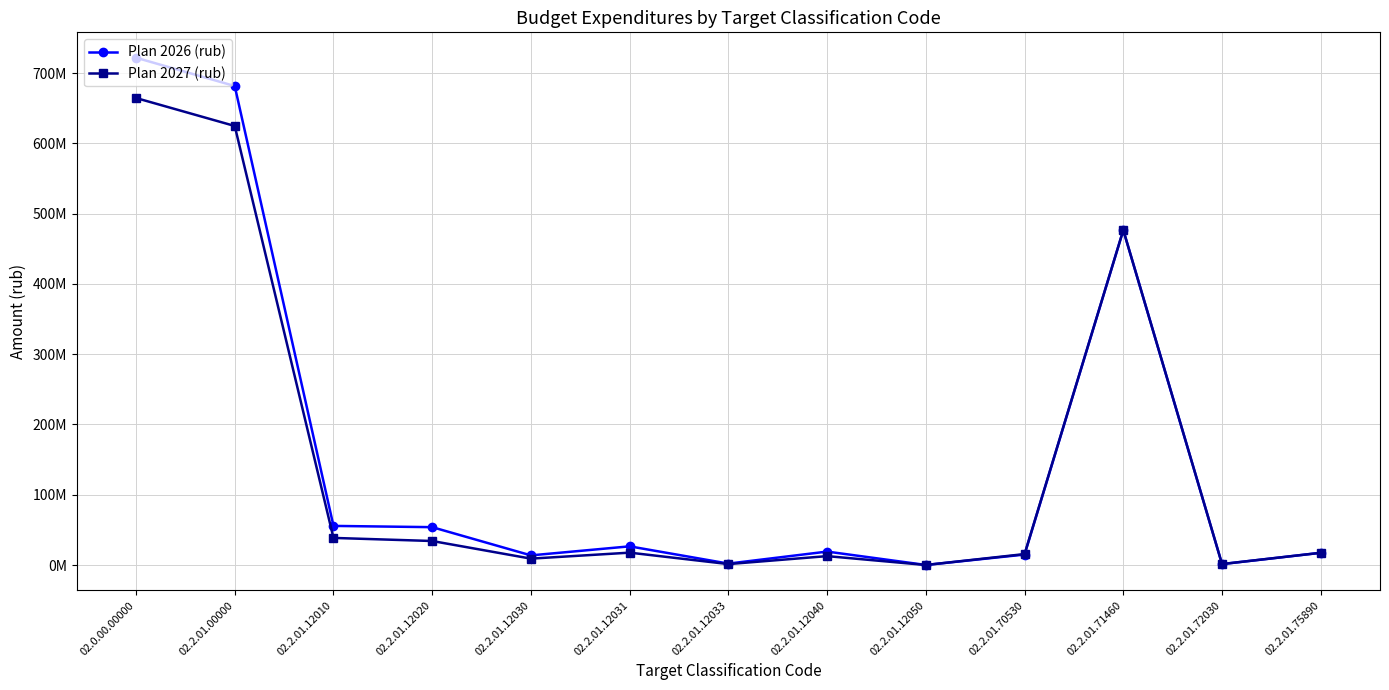

Which category has the lowest value across all series?

02.2.01.12050